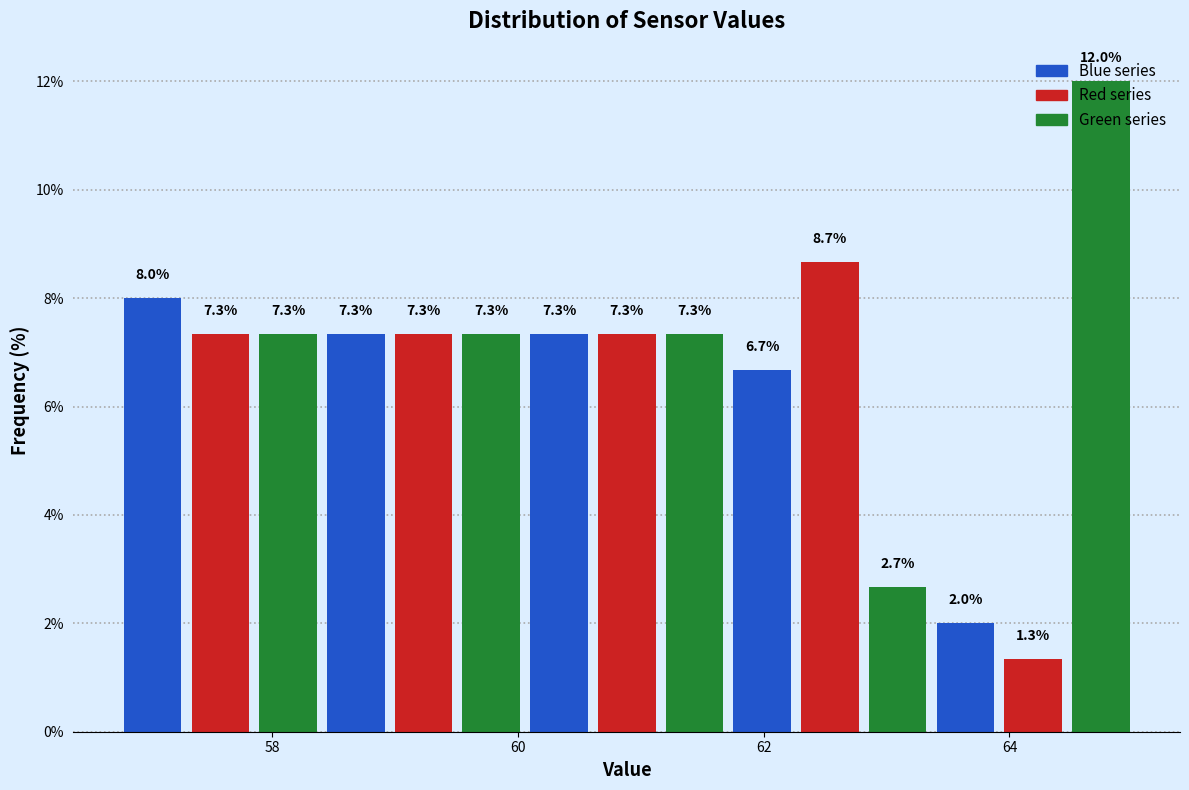

Read against the x-axis, roughly where is the centre of the tallest bar?

64.8